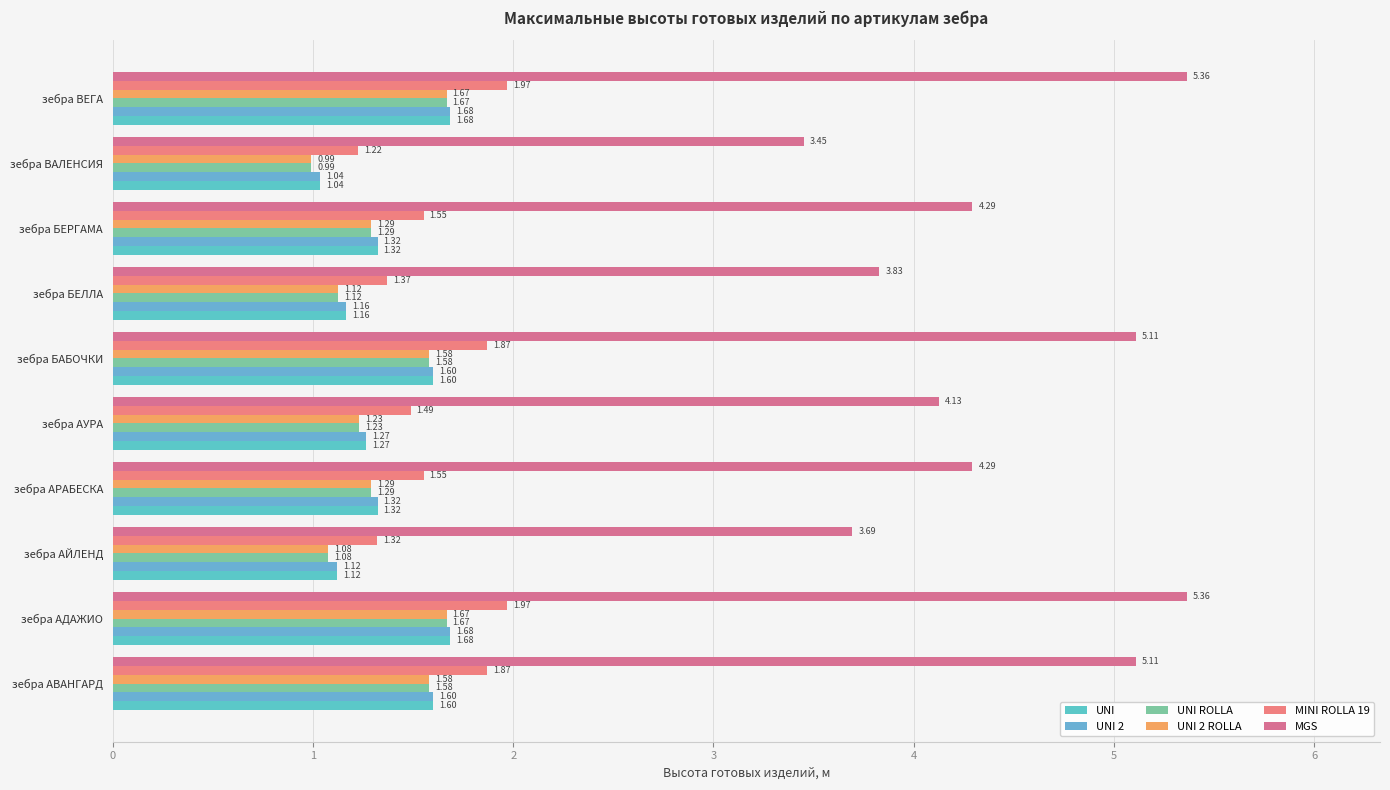

What is the minimum value shown in the chart?

1.0